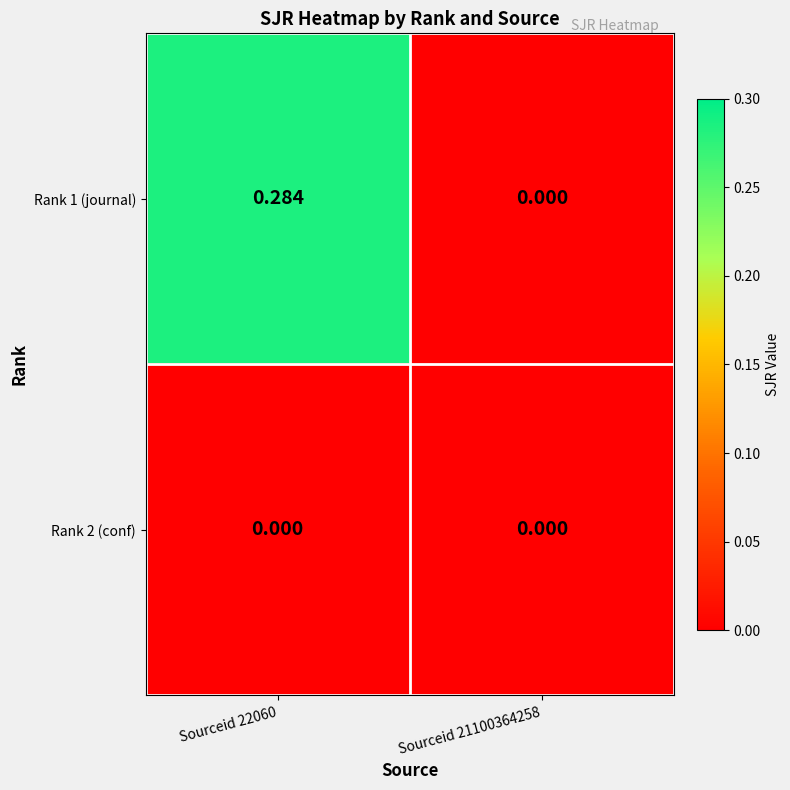

Is the value of Rank 1 (journal) at Sourceid 22060 greater than the value of Rank 2 (conf) at Sourceid 22060?

Yes